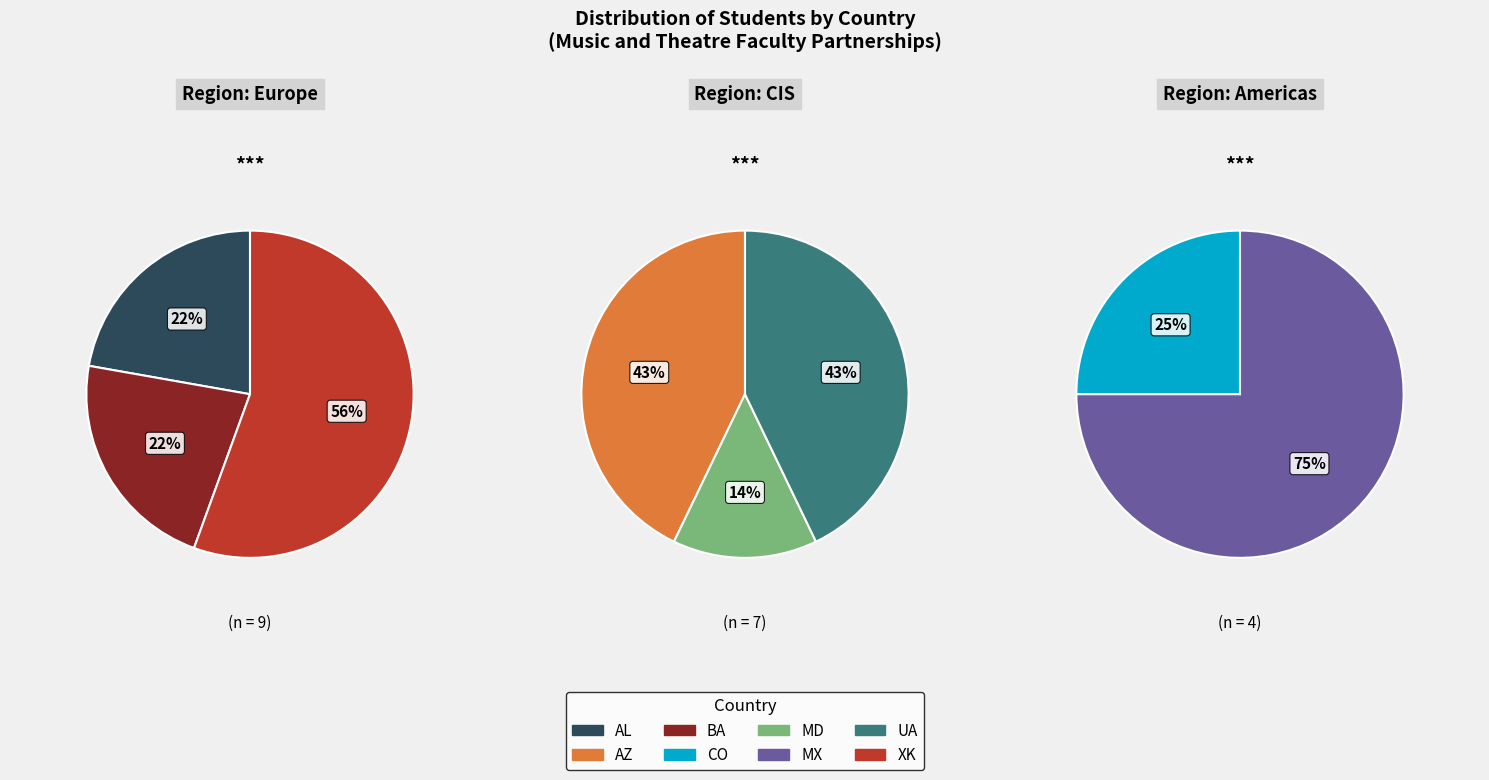

To the nearest percent, what portion does UA represent?

15%